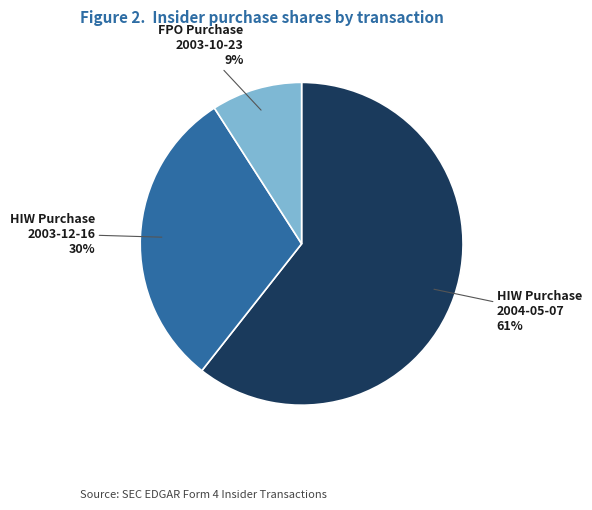

To the nearest percent, what is the difference between the largest and smallest slice percentages?

52%